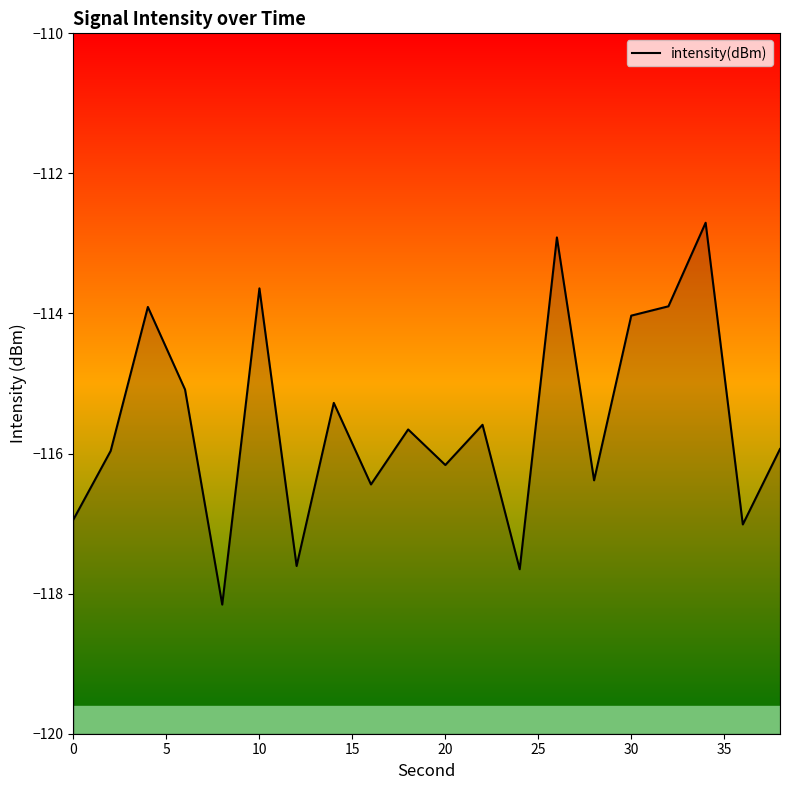

True or false: there are more than 1 points higher than both neighbors.

True